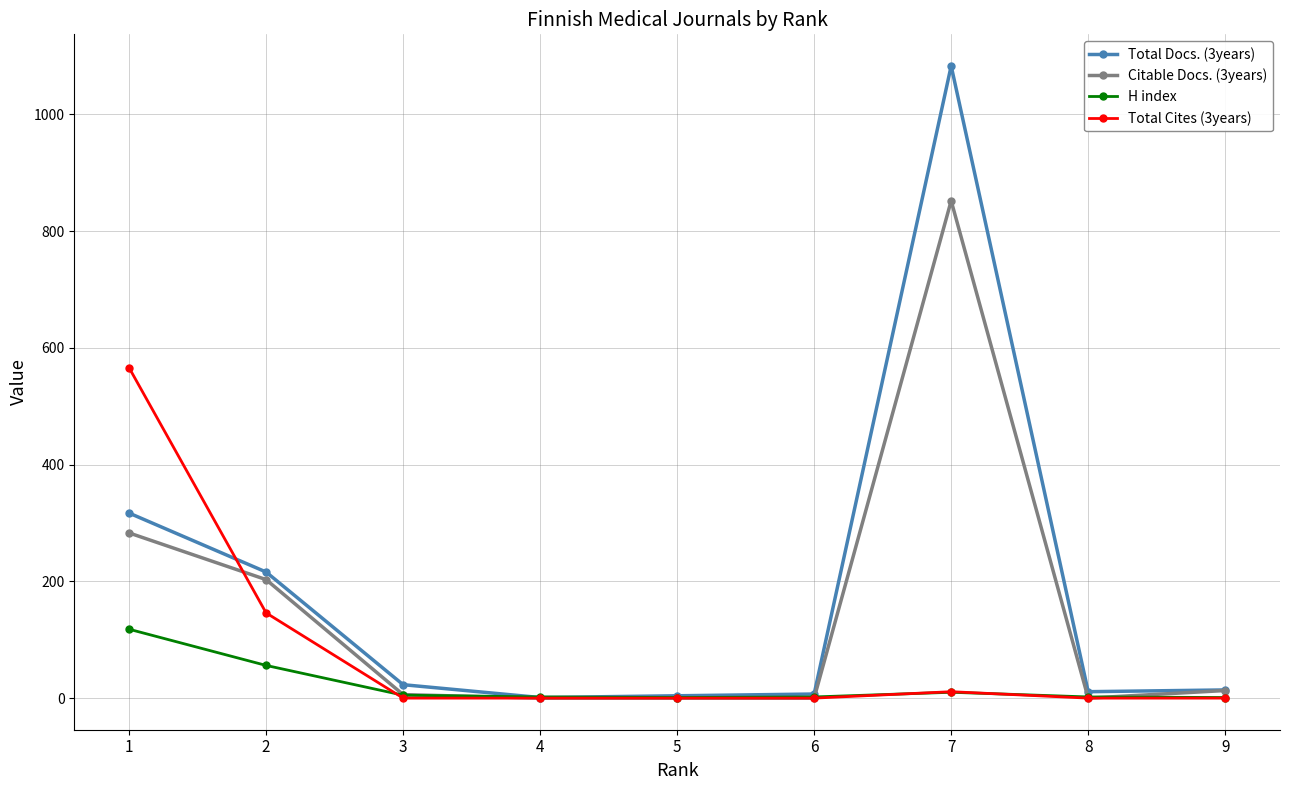

What is the maximum value for H index?

118